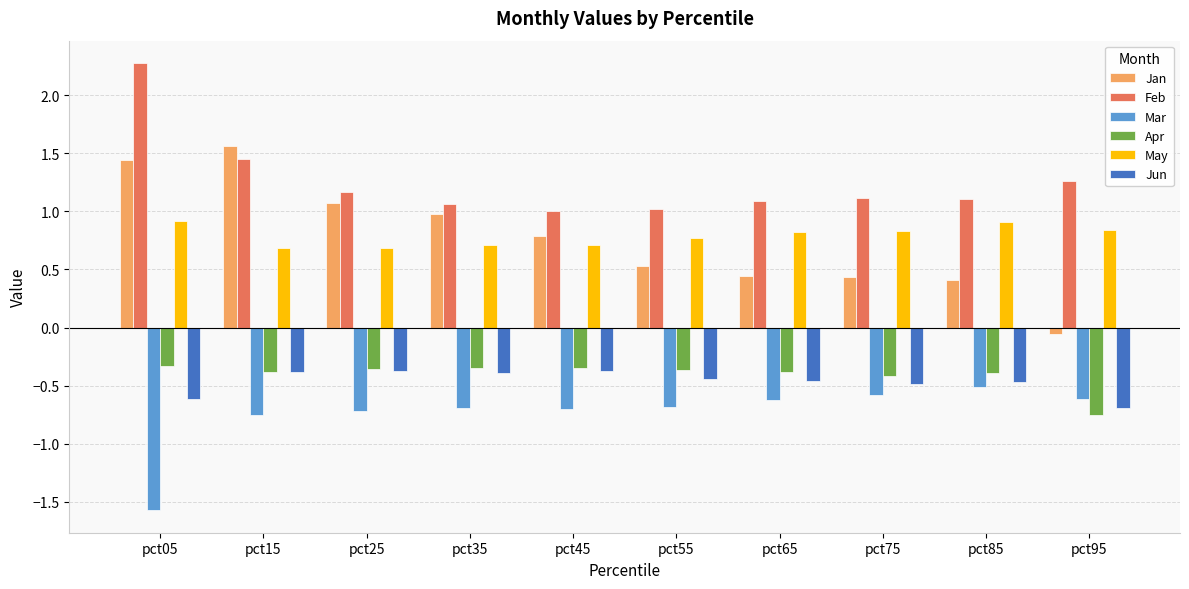

How many bars are there in total?

60